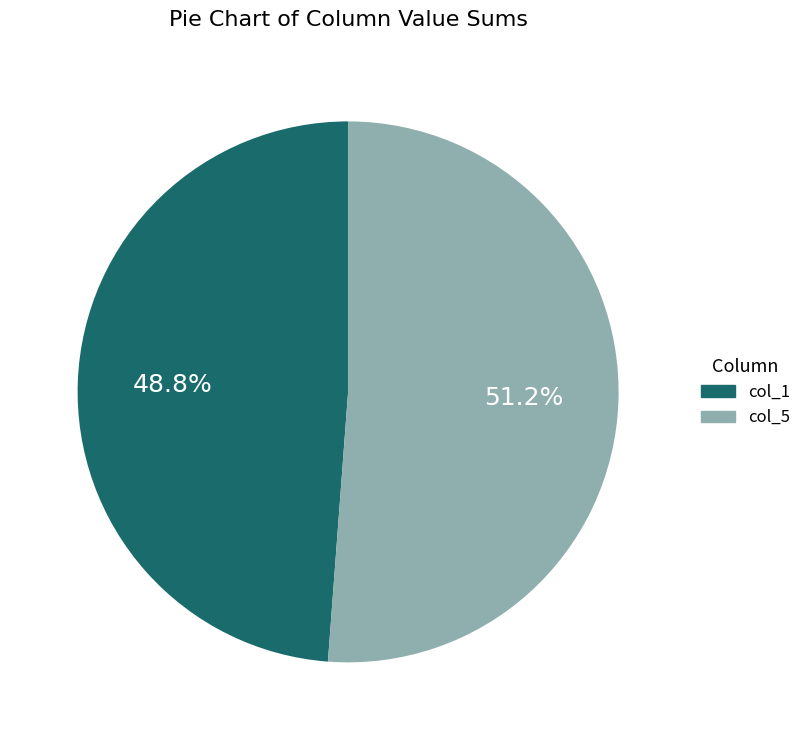

Is there a majority slice in this chart?

Yes